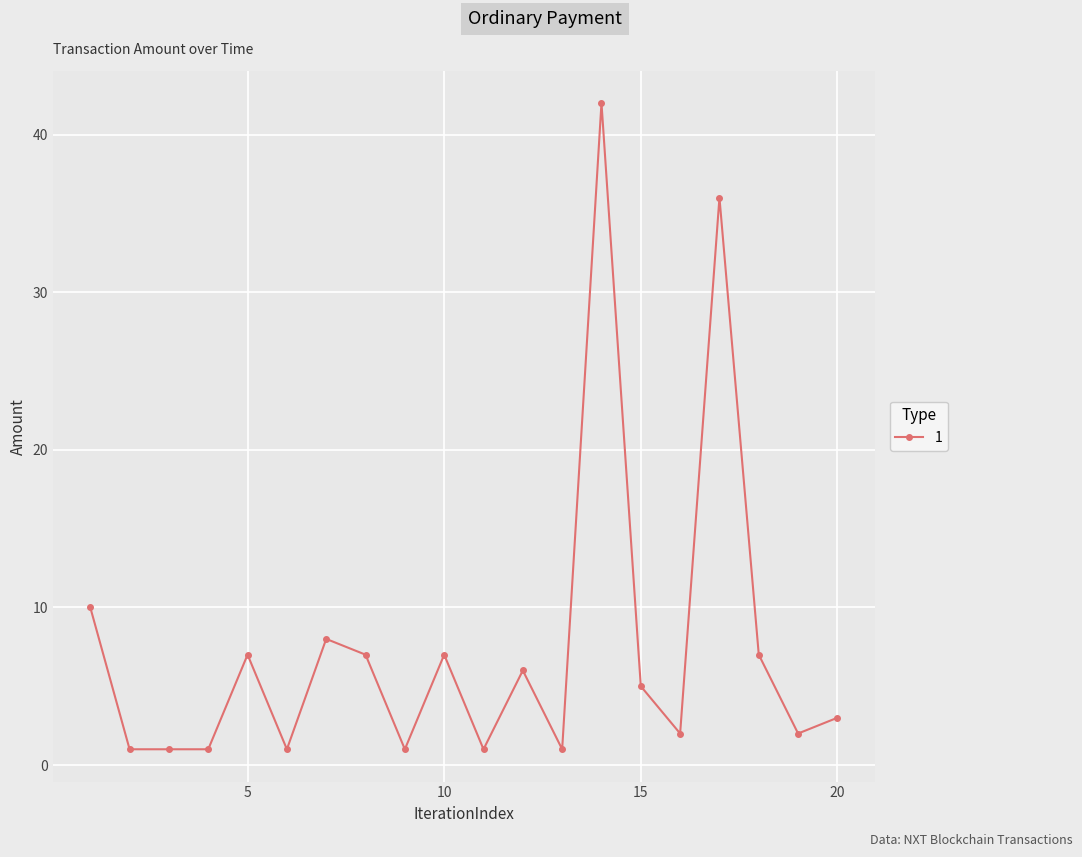

What is the greatest value displayed?

42